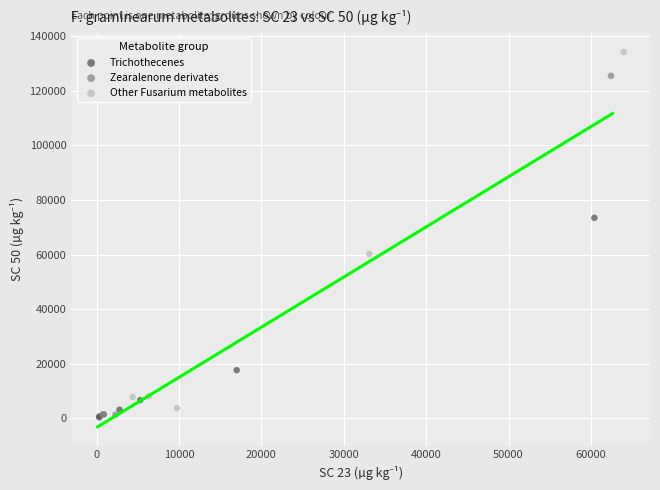

Which series contains the highest Y value?

Other Fusarium metabolites